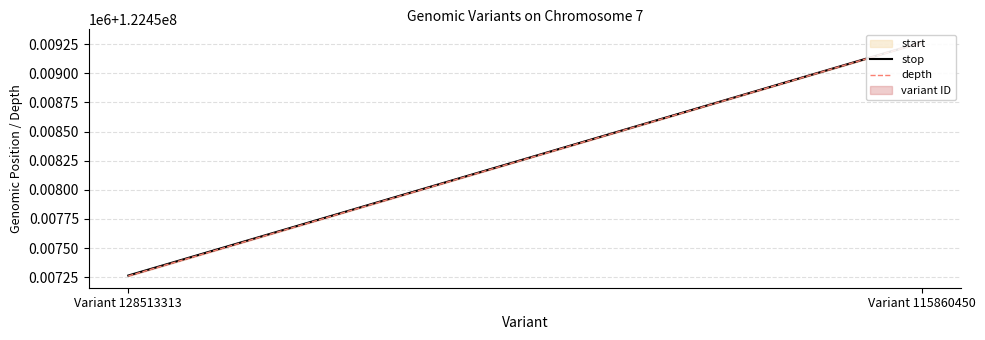

Reading right to left, list all the values displayed in this chart.

stop: 122459265	122457265
depth: 122459264	122457261